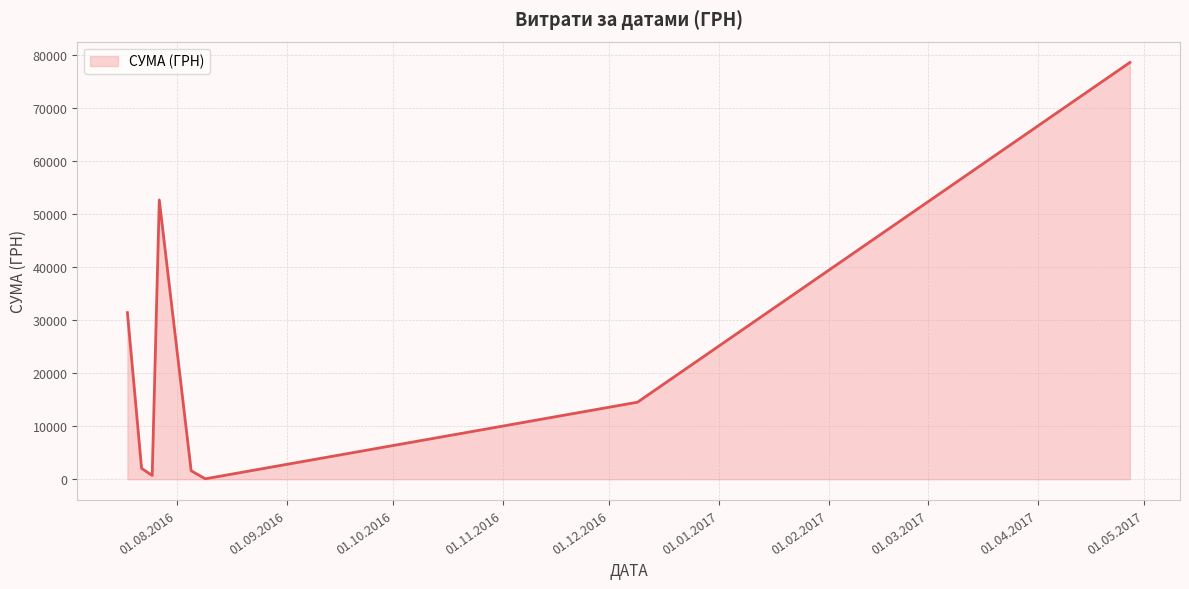

How many values are below 14530?

4